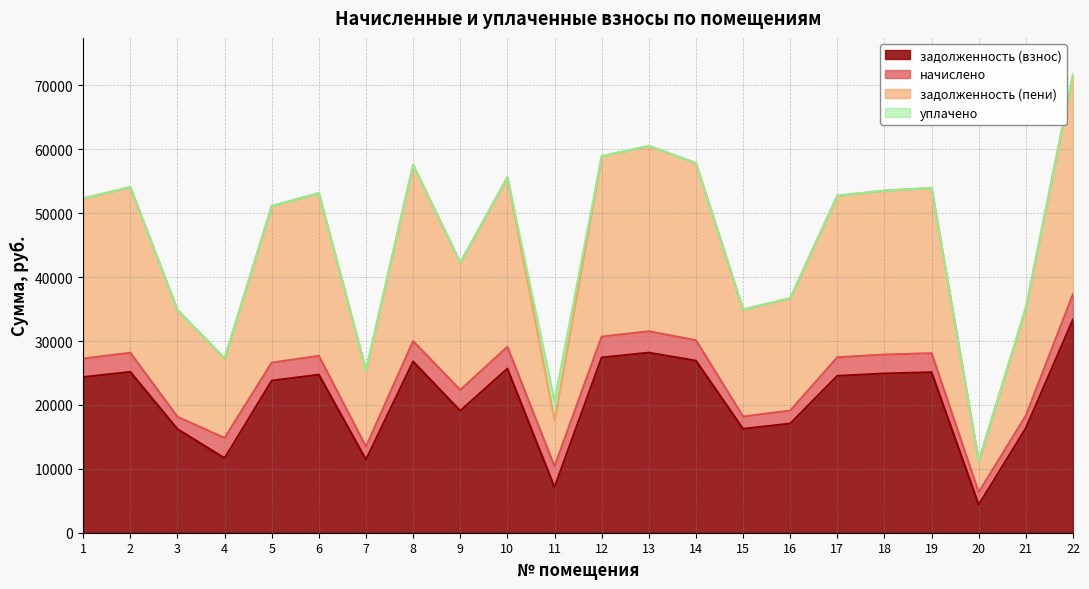

What is the value of the задолженность (пени) point at the 6th from the left?

53140.3